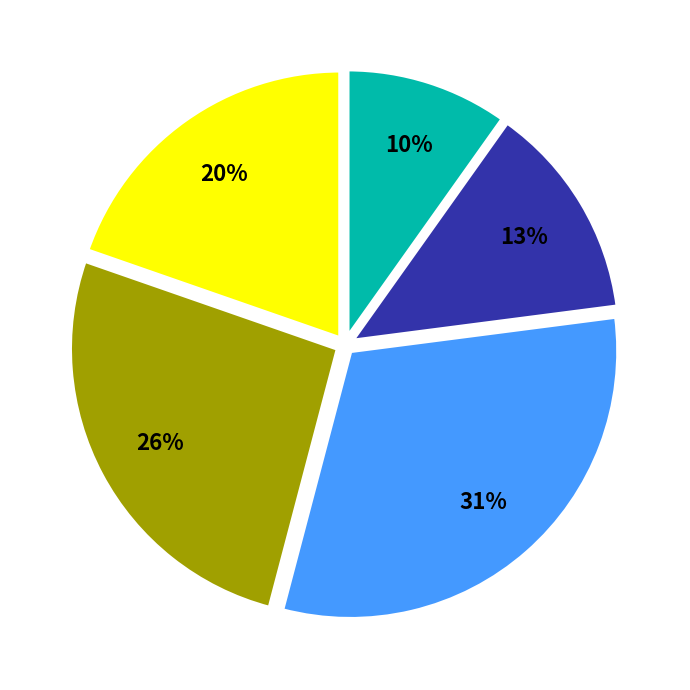

To the nearest percent, what is the average slice percentage?

20%